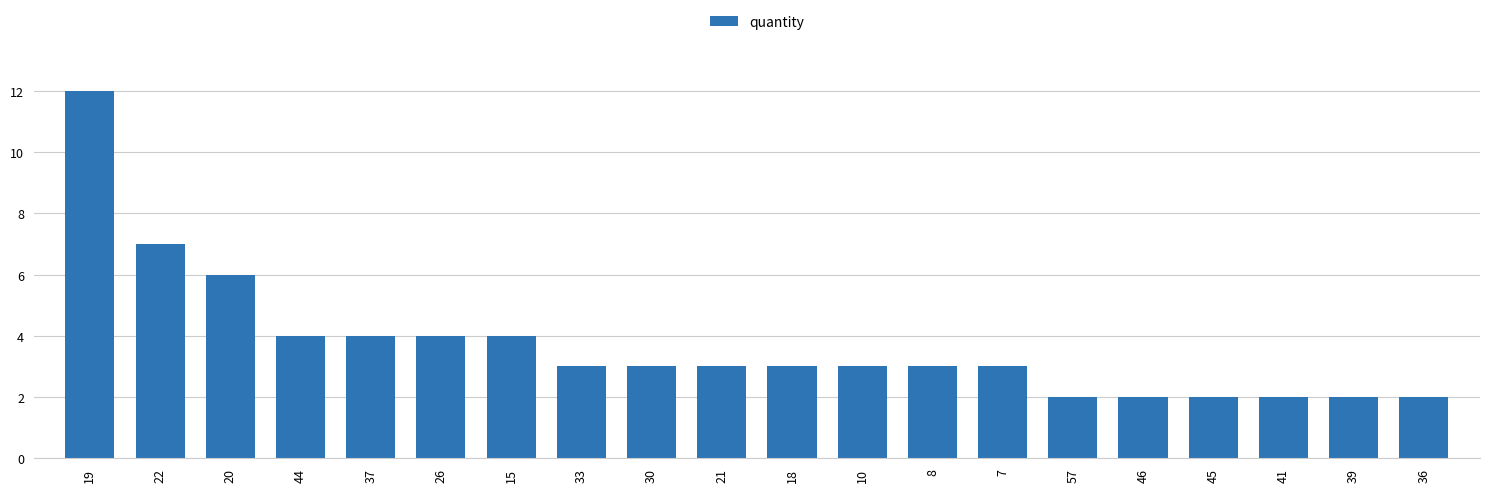

What is the average value?

4